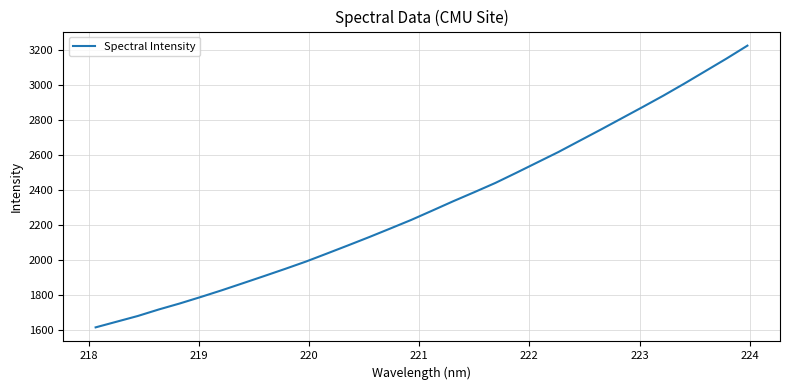

What is the minimum value shown in the chart?

1616.8